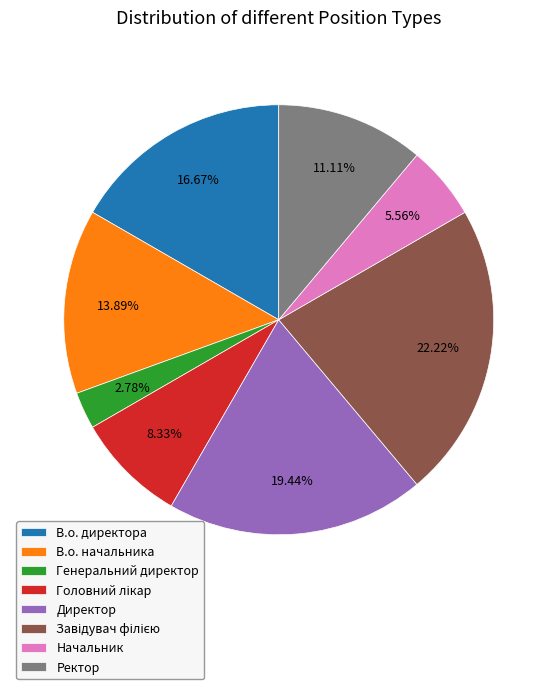

What is the ratio of the value at Ректор to the value at В.о. директора?

0.7